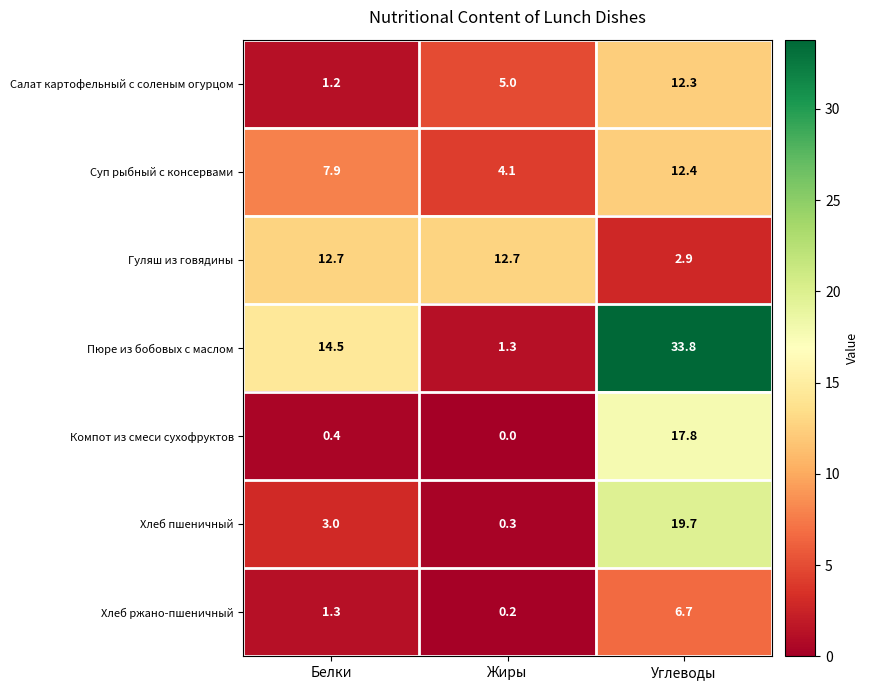

Reading left to right, what are all the values shown in this chart?

Салат картофельный с соленым огурцом: 1.2	5.0	12.3
Суп рыбный с консервами: 7.9	4.1	12.4
Гуляш из говядины: 12.7	12.7	2.9
Пюре из бобовых с маслом: 14.5	1.3	33.8
Компот из смеси сухофруктов: 0.4	0.0	17.8
Хлеб пшеничный: 3.0	0.3	19.7
Хлеб ржано-пшеничный: 1.3	0.2	6.7